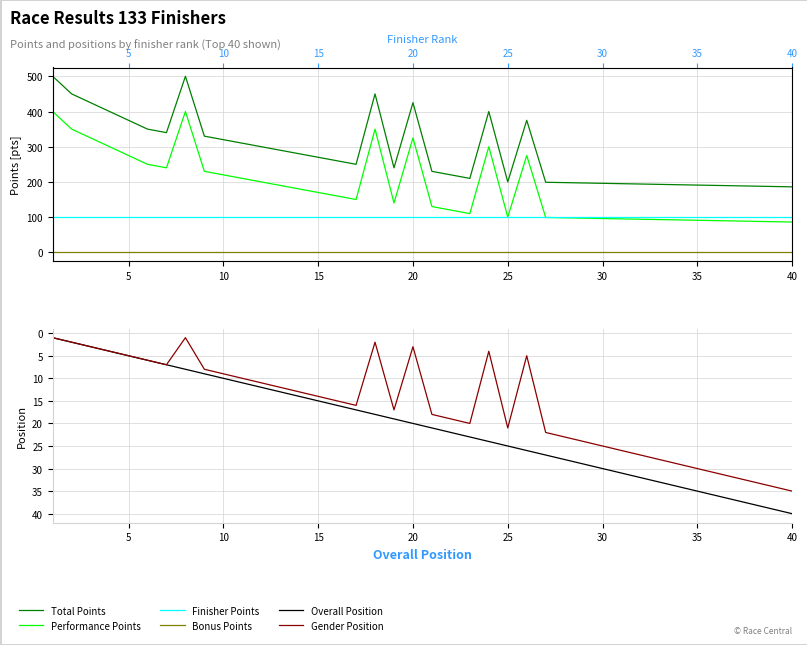

What are all the series names shown in the legend?

Total Points, Performance Points, Finisher Points, Bonus Points, Overall Position, Gender Position